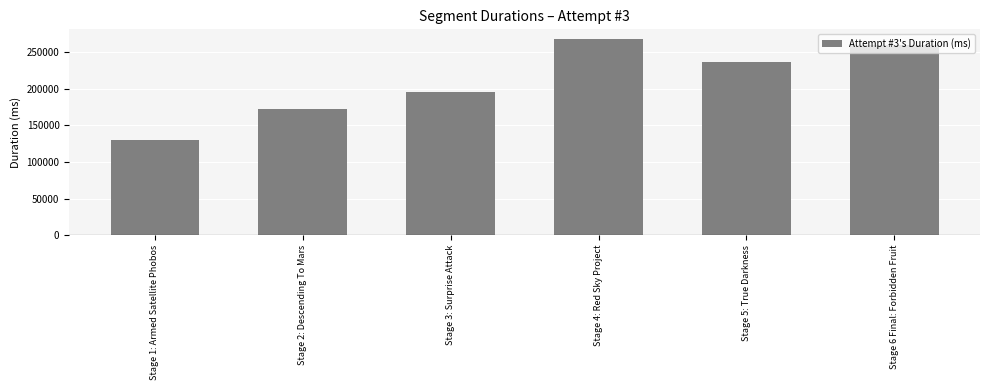

What is the value of the 2nd bar from the left?

171941